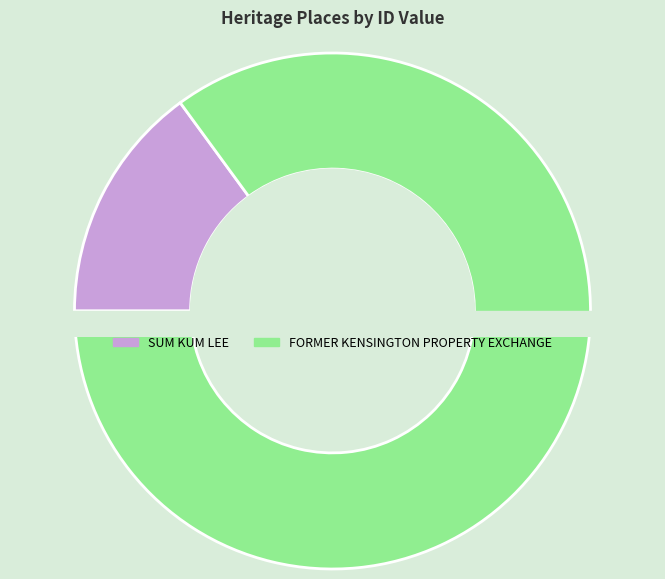

What is the largest slice in the pie chart?

FORMER KENSINGTON PROPERTY EXCHANGE